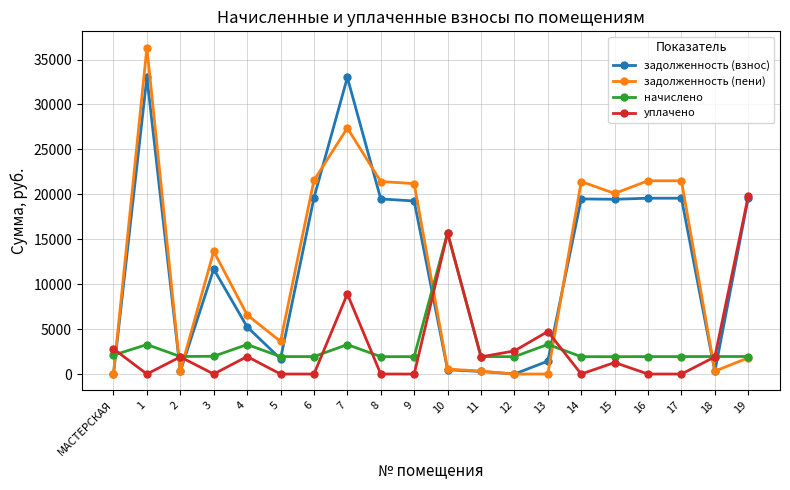

What is the total value across all series at 5?

7258.1